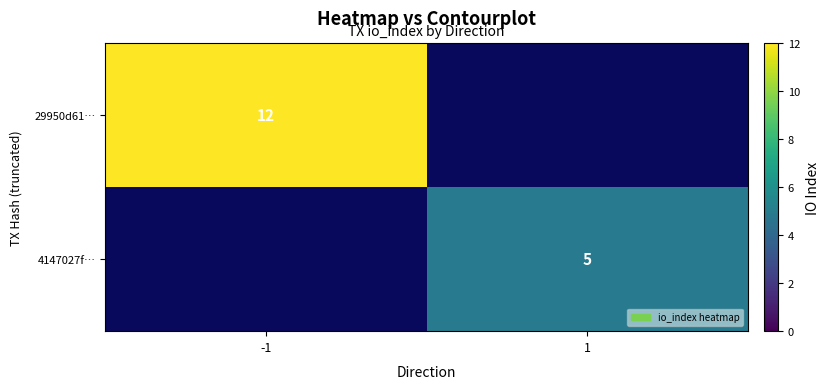

How many categories are shown in the chart?

2